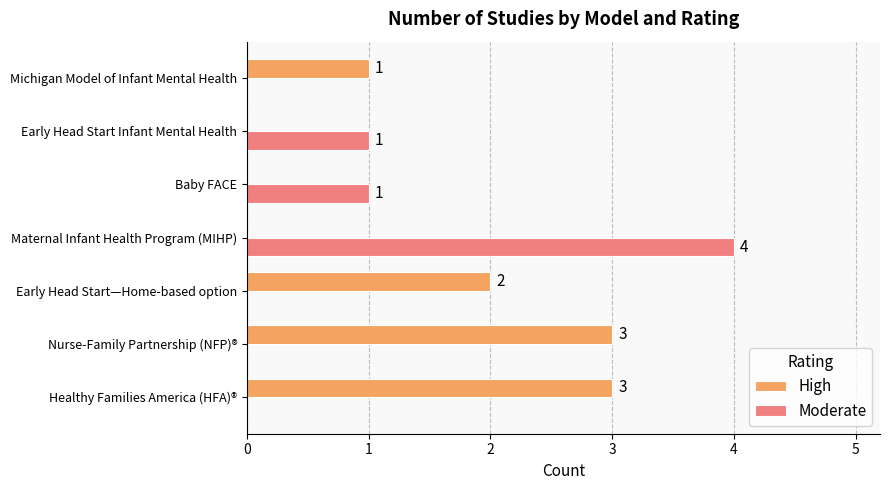

Which series has the largest total across all categories?

High